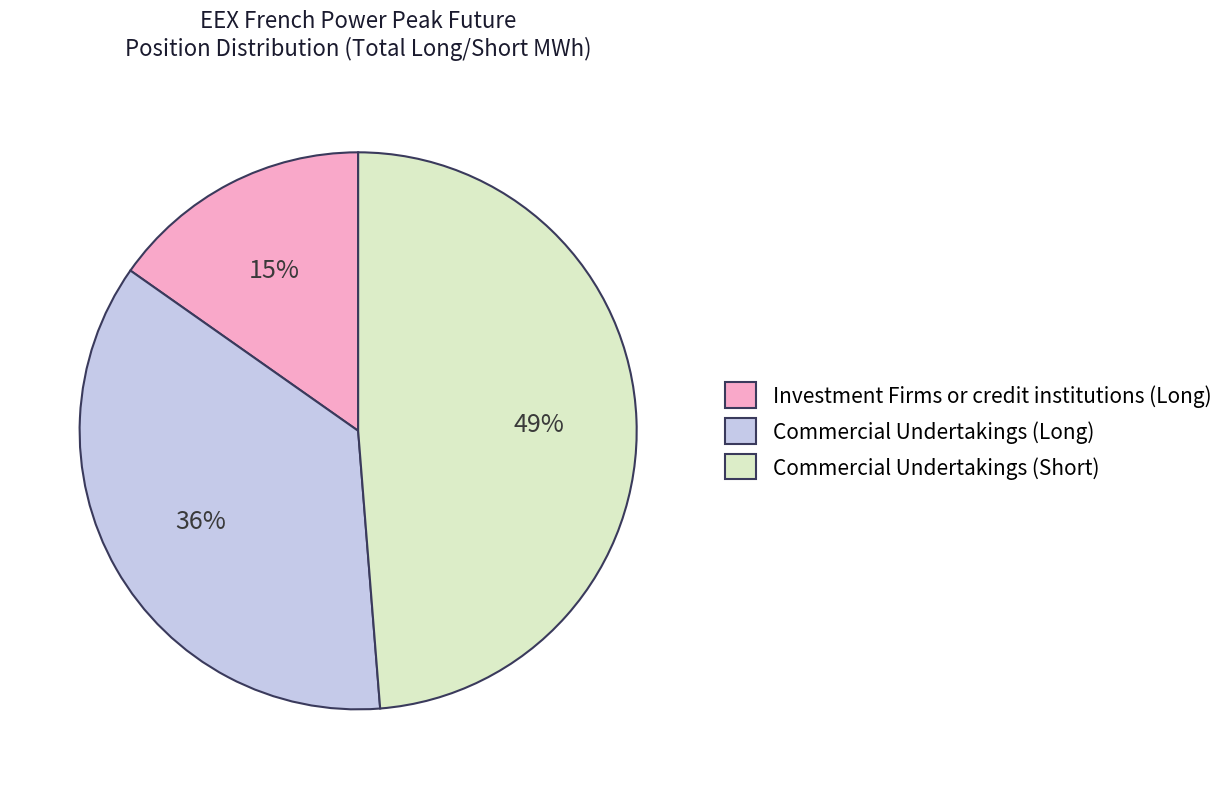

Combined, do Commercial Undertakings (Short) and Investment Firms or credit institutions (Long) account for over 50%?

Yes